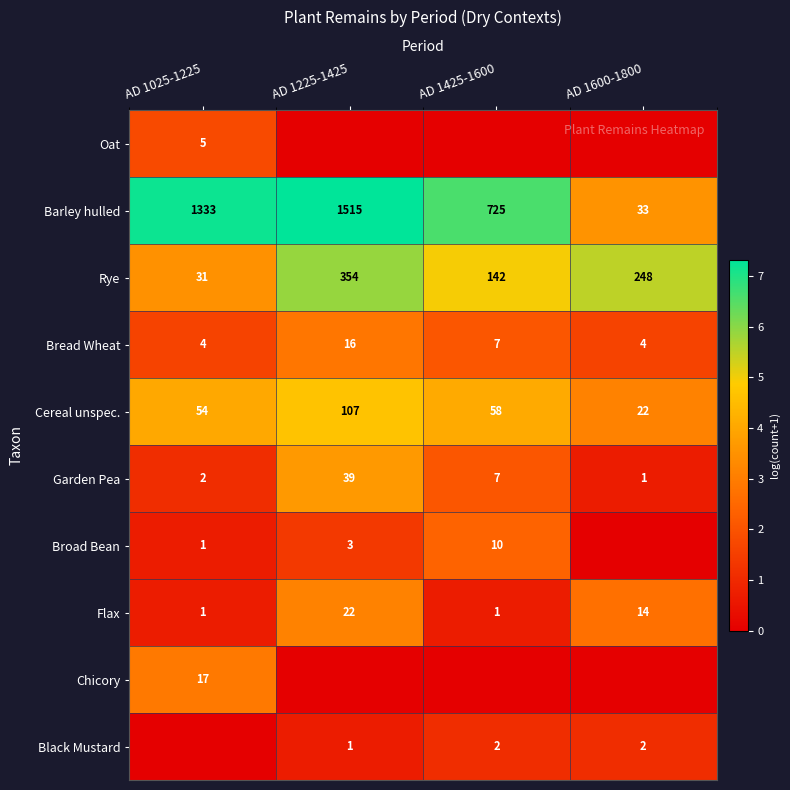

List the labels in order of Garden Pea value, largest first.

AD 1225-1425, AD 1425-1600, AD 1025-1225, AD 1600-1800